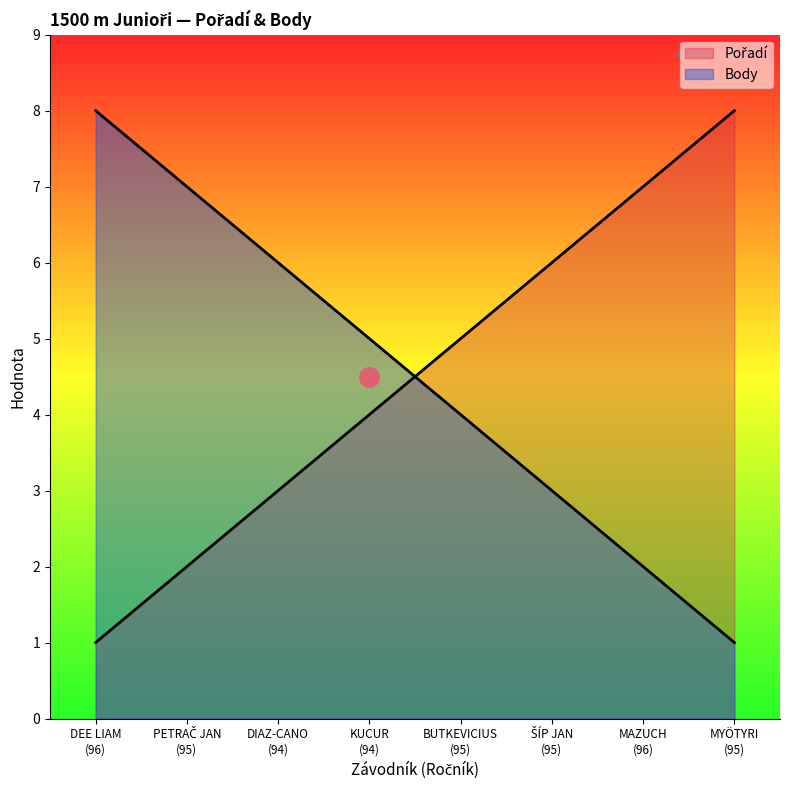

What is the difference between the maximum and minimum values in the Pořadí series?

7